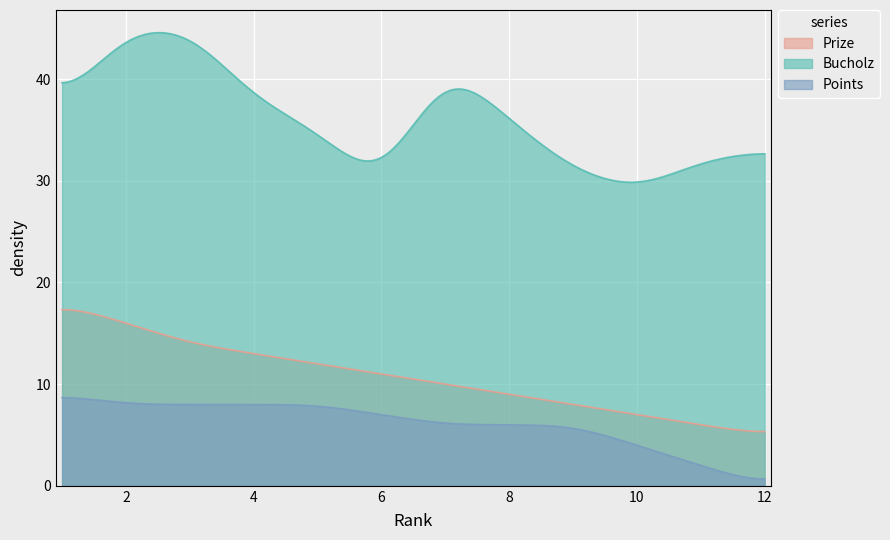

At which label does Bucholz first exceed 36?

1